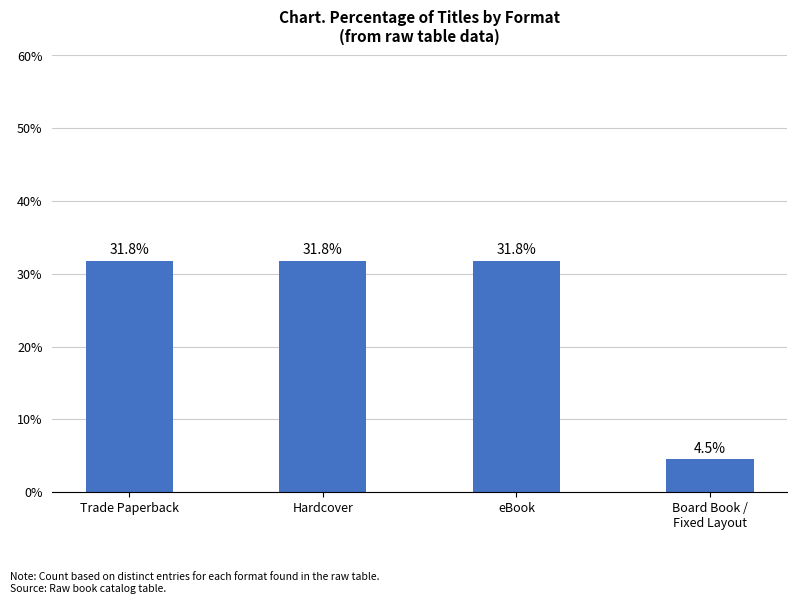

How many bars are there in total?

4